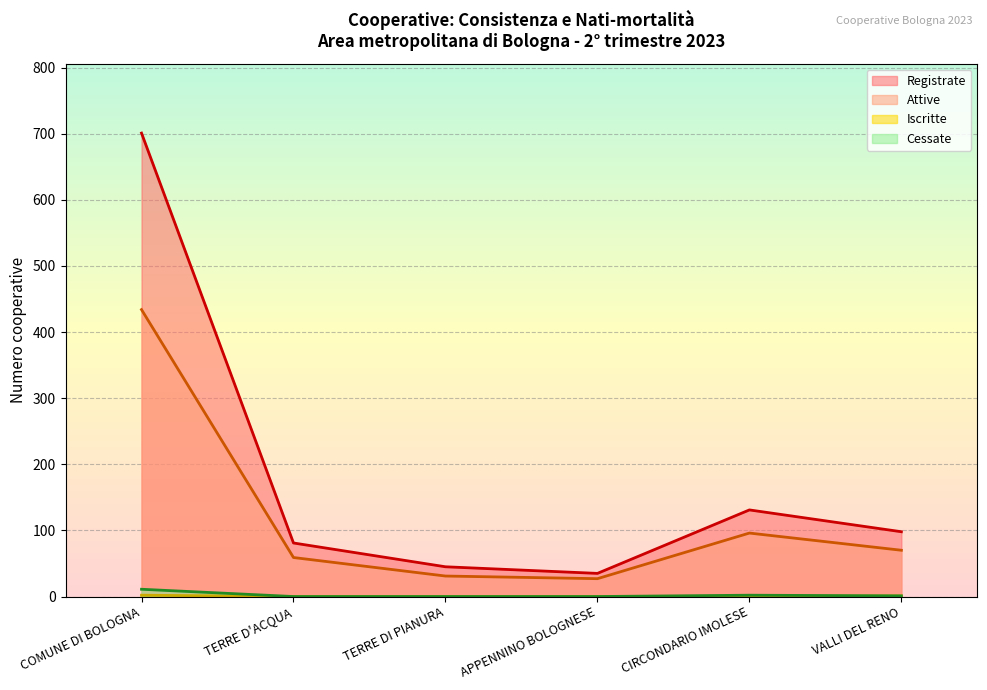

What is the difference between the Registrate values at APPENNINO BOLOGNESE and CIRCONDARIO IMOLESE?

96